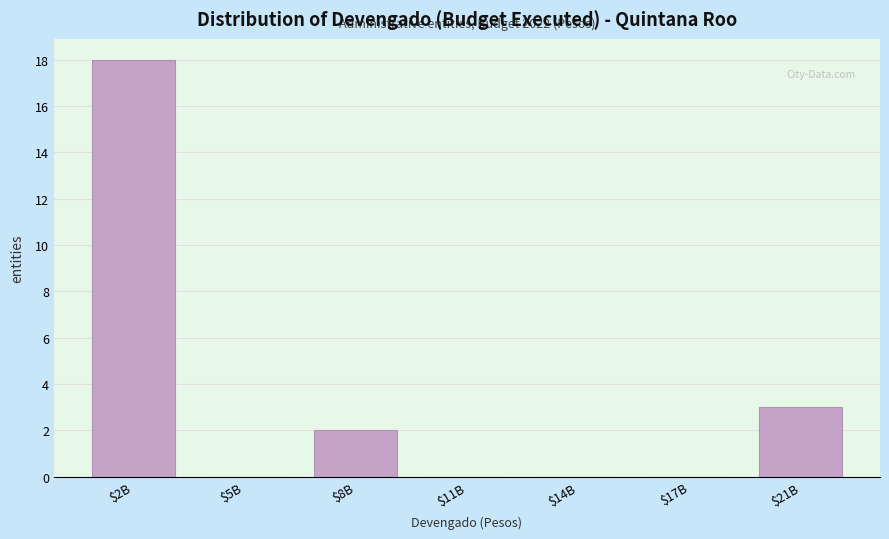

Is it true that the value at $11B is 0?

True